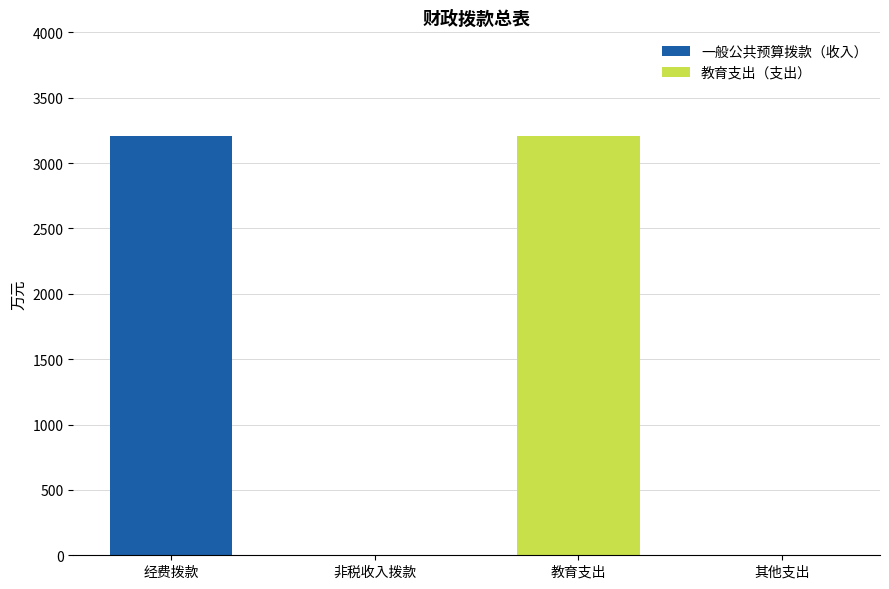

How many distinct data groups are displayed?

2